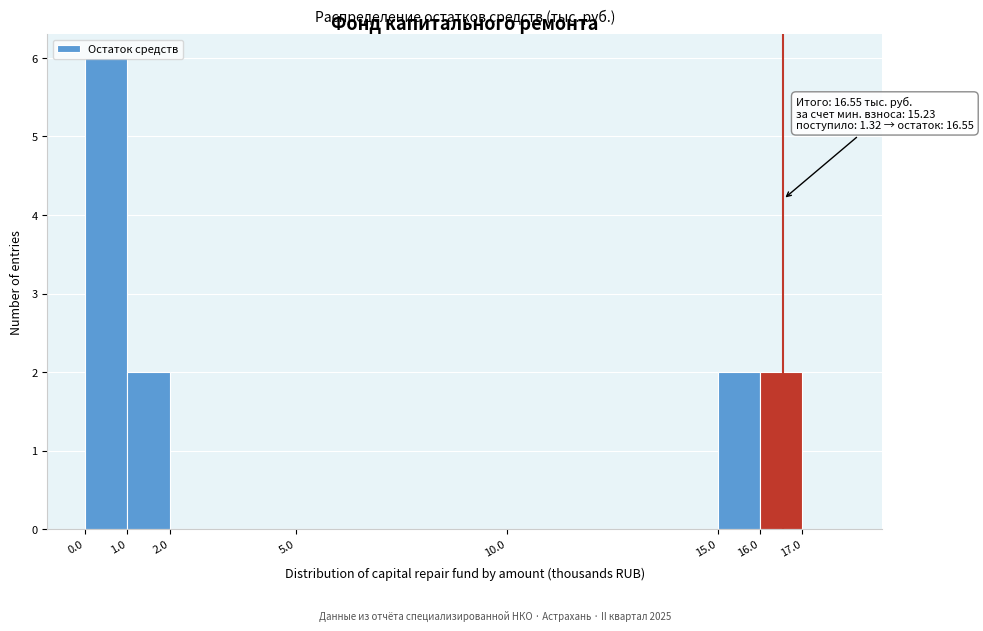

Over which range of the x-axis is the bar tallest?

0 to 1